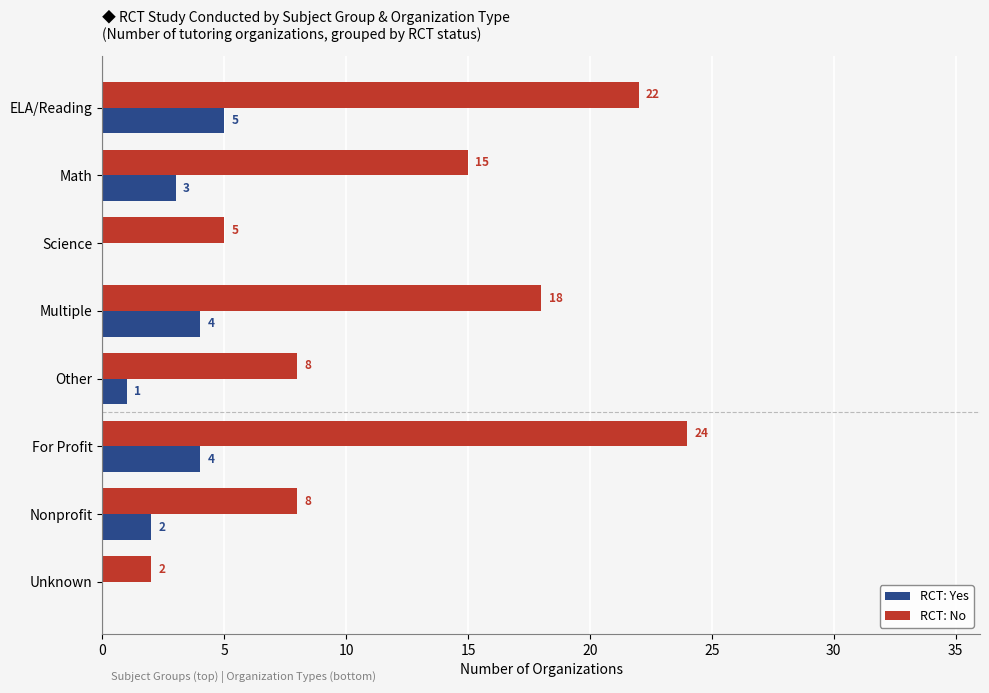

Which series has the largest range (max minus min)?

RCT: No